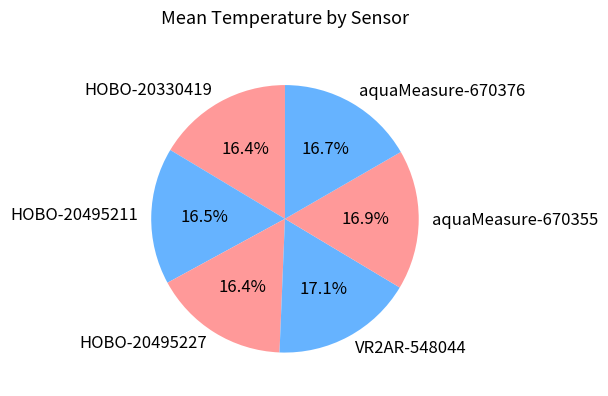

Does HOBO-20495227 represent more than half of the total?

No